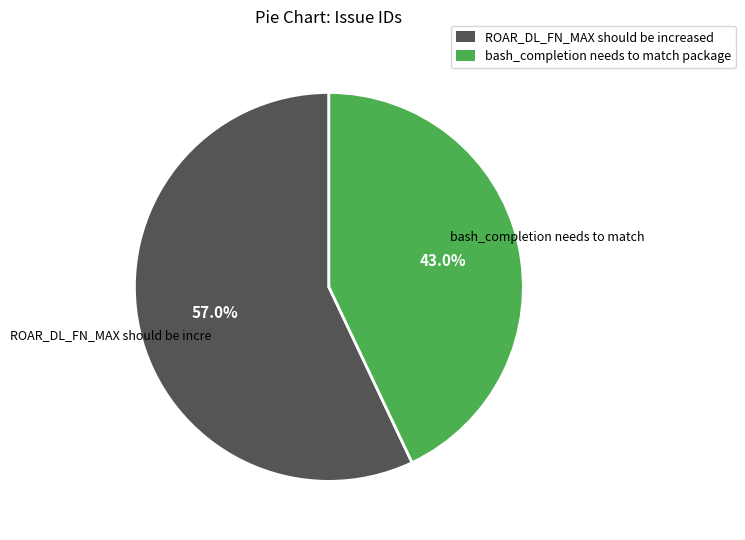

To the nearest percent, what is the combined percentage of ROAR_DL_FN_MAX should be increased and bash_completion needs to match package?

100%